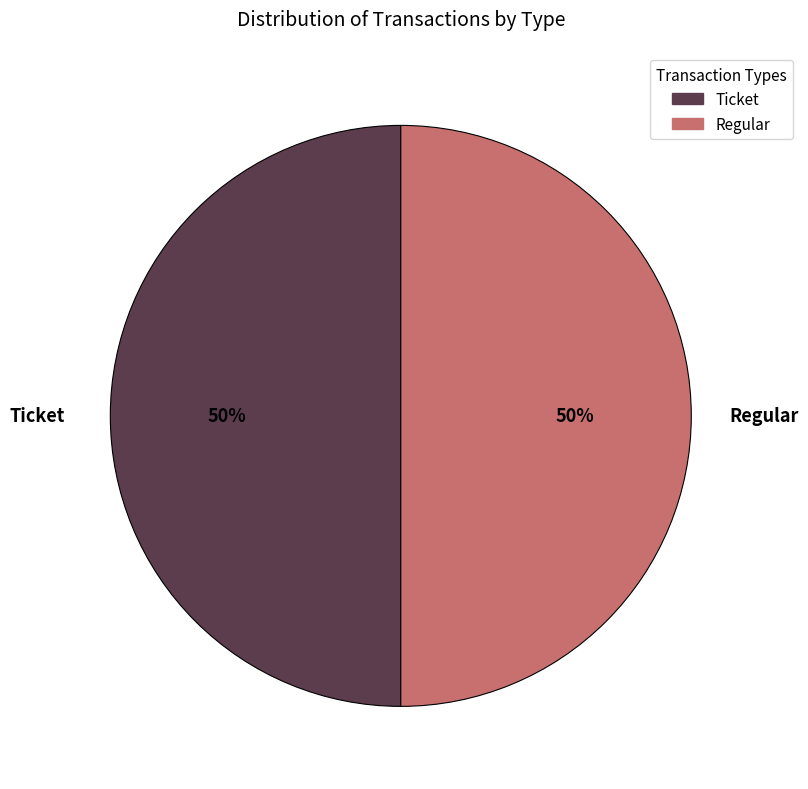

Is it true that Ticket is 1% of the pie?

False